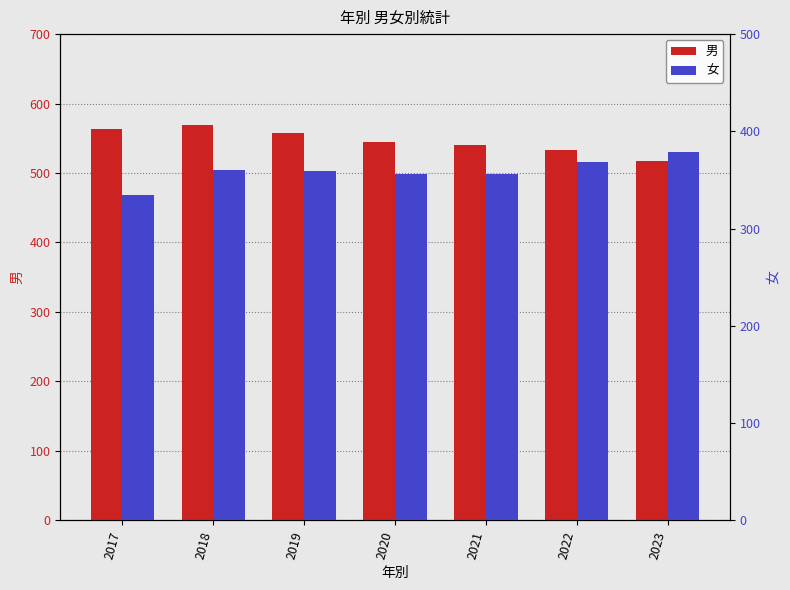

What is the minimum value for 男?

517